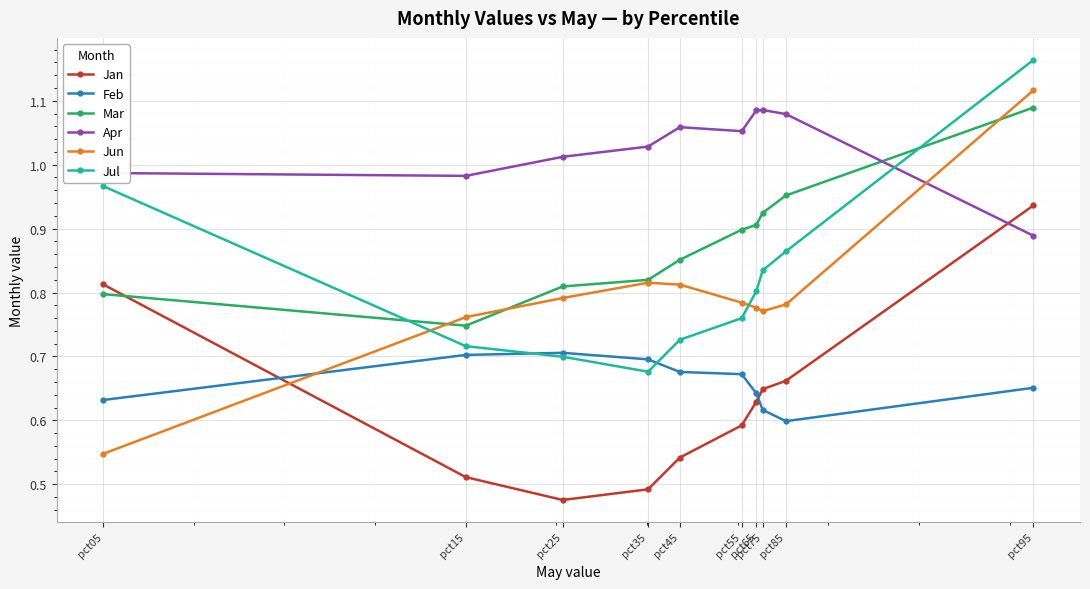

Which series has the largest total across all categories?

Apr